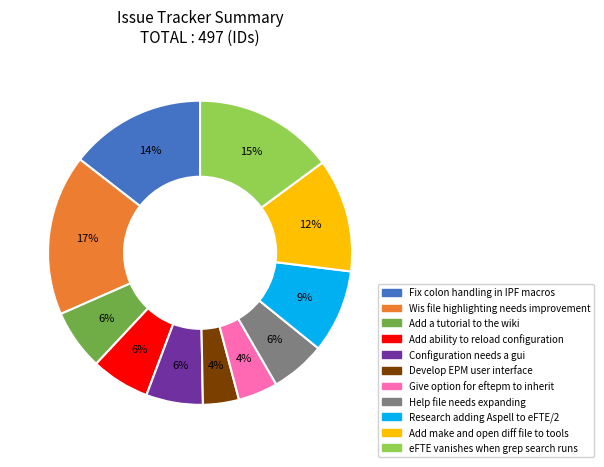

To the nearest percent, what is the difference between the largest and smallest slice percentages?

13%